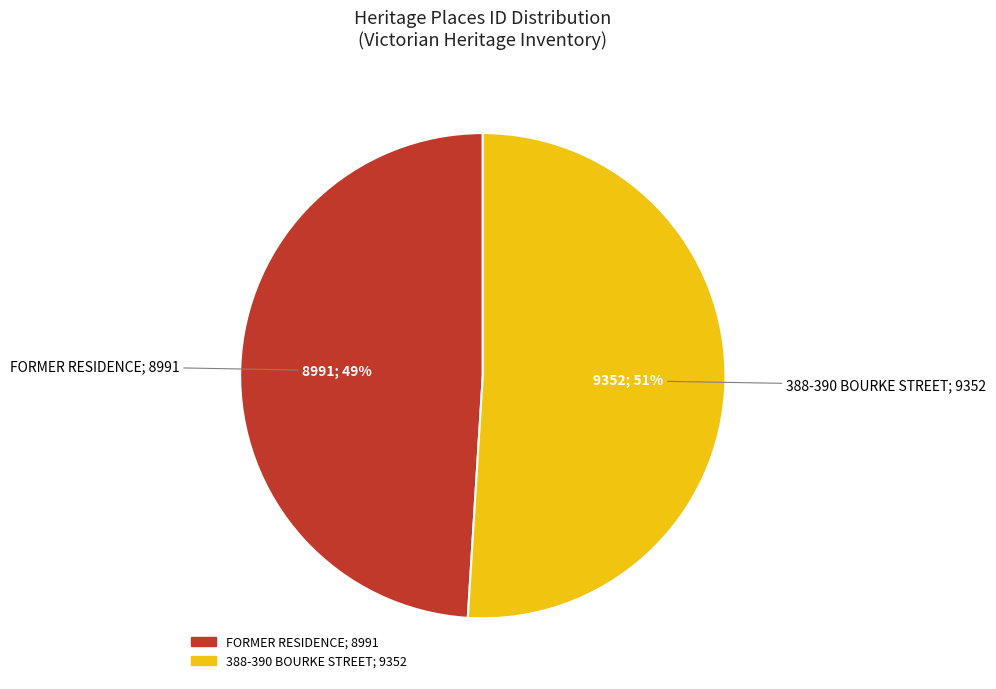

To the nearest percent, what is the difference between the 388-390 BOURKE STREET and FORMER RESIDENCE slice percentages?

2%